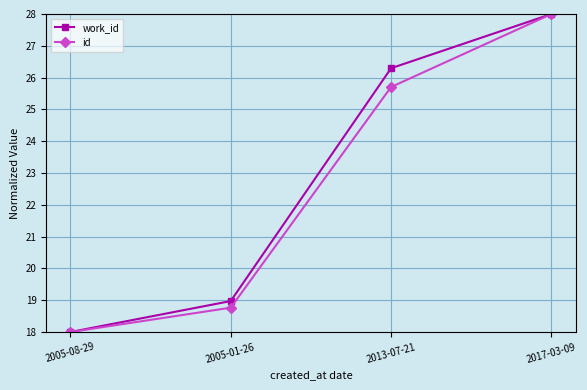

What is the difference between the maximum and minimum values in the id series?

10.0